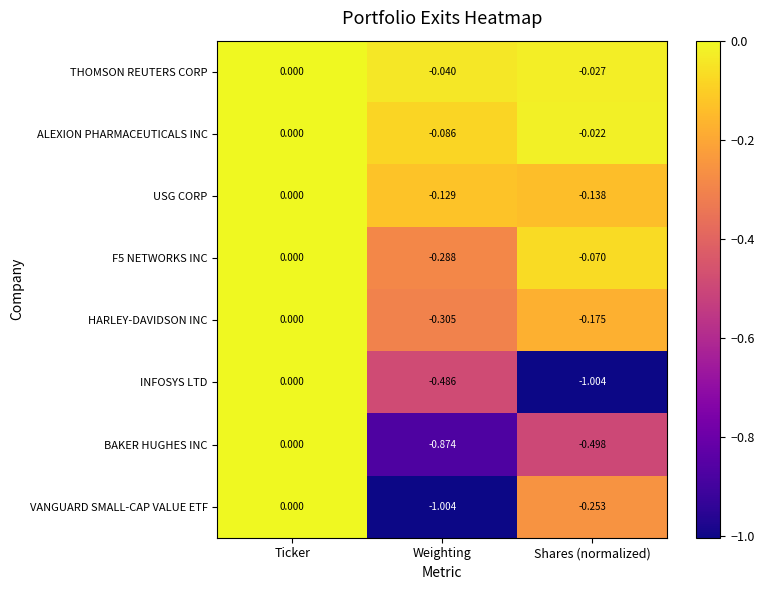

Where is BAKER HUGHES INC nearest to the value 0?

Ticker